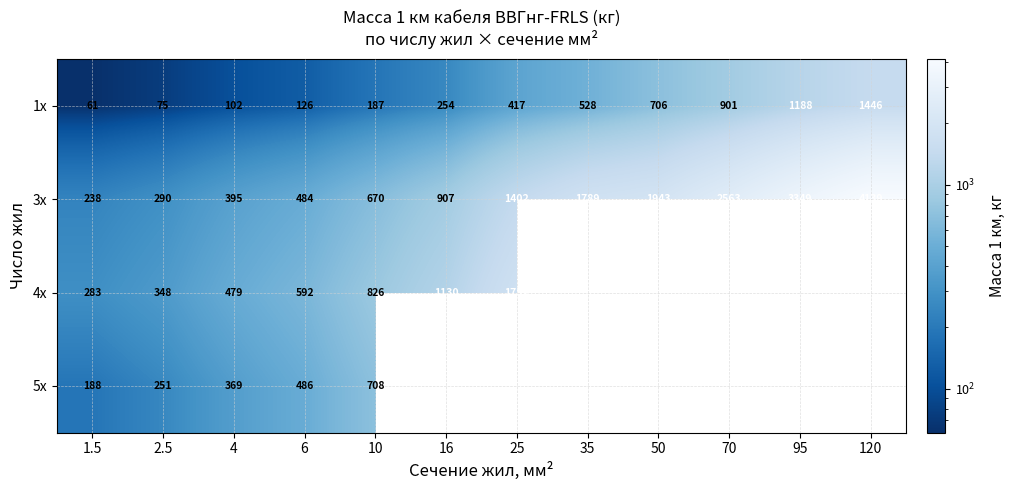

What is the difference between the highest and lowest values at 25?

1334.0